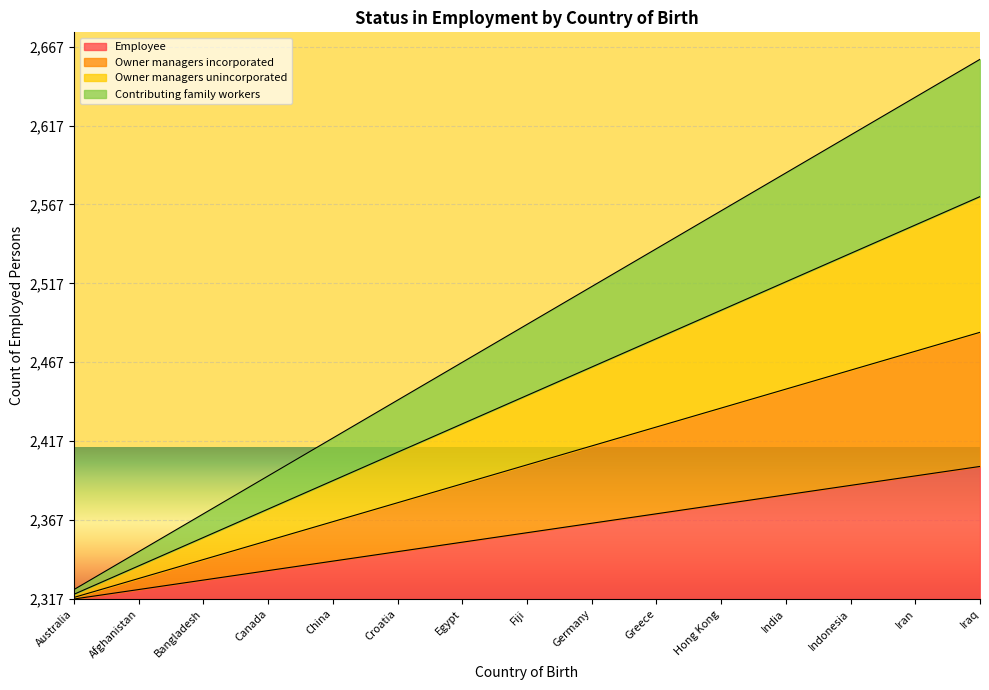

At which category does the chart reach its minimum across all series?

Australia